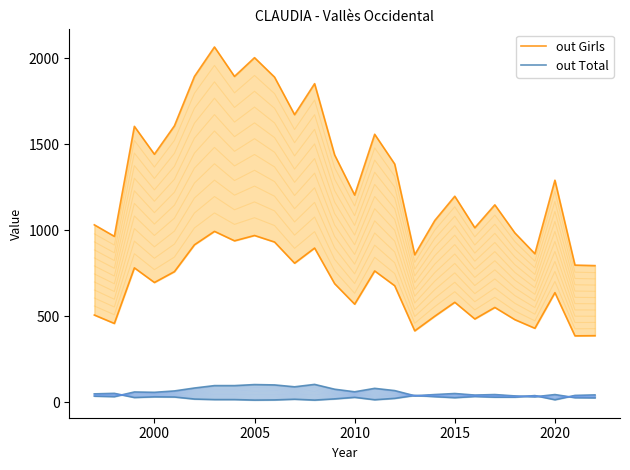

True or false: out Total and out Girls cross at least once.

False